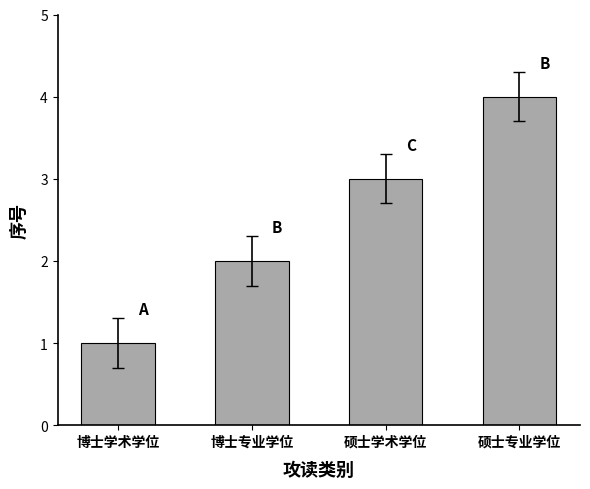

The value at 硕士专业学位 is 1. True or false?

False